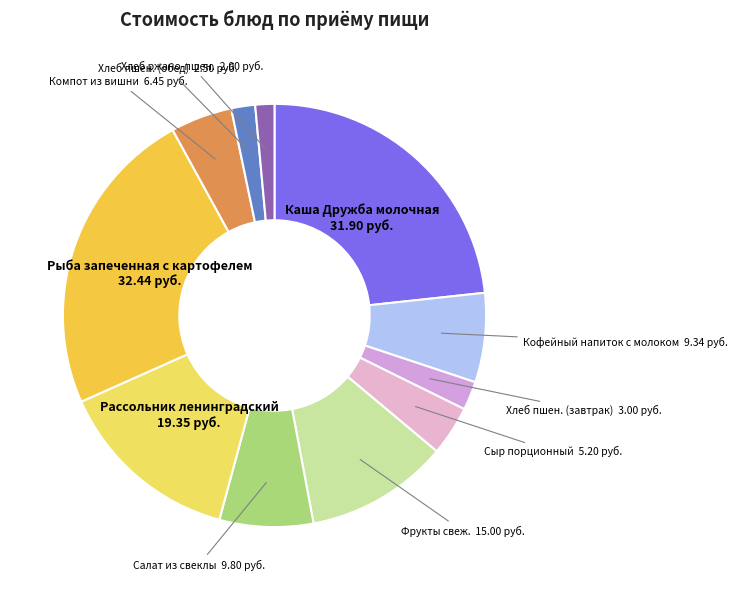

Which has a higher value, Хлеб ржано-пшен. or Рассольник ленинградский?

Рассольник ленинградский